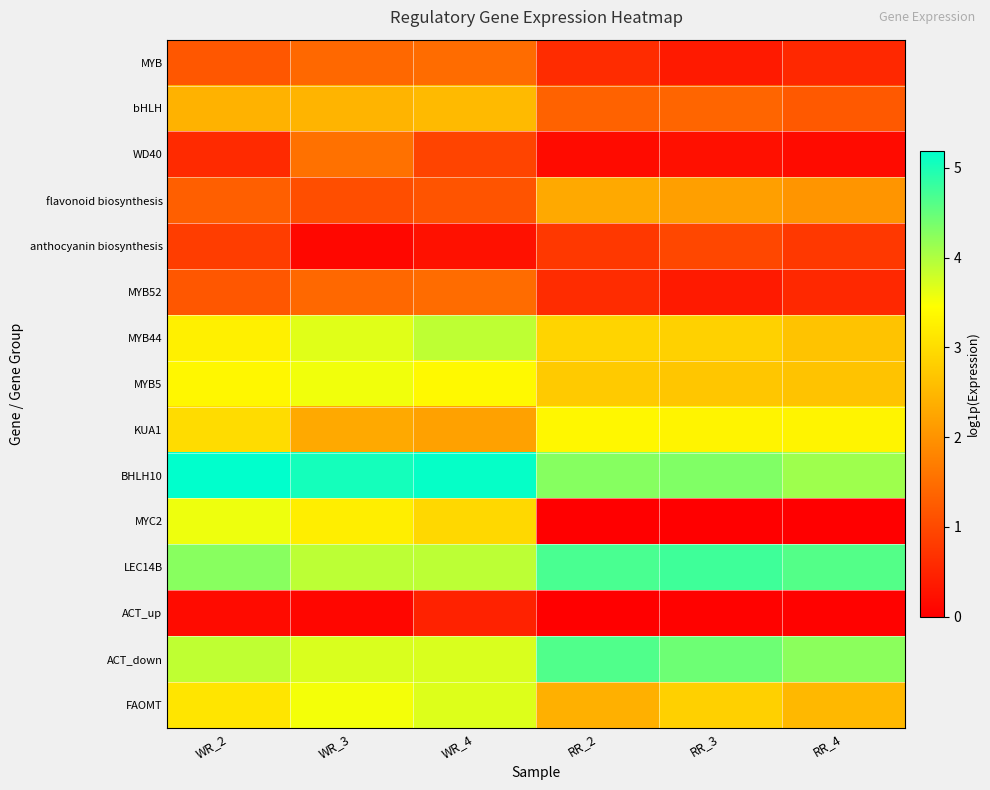

What is the maximum value shown in the chart?

5.2